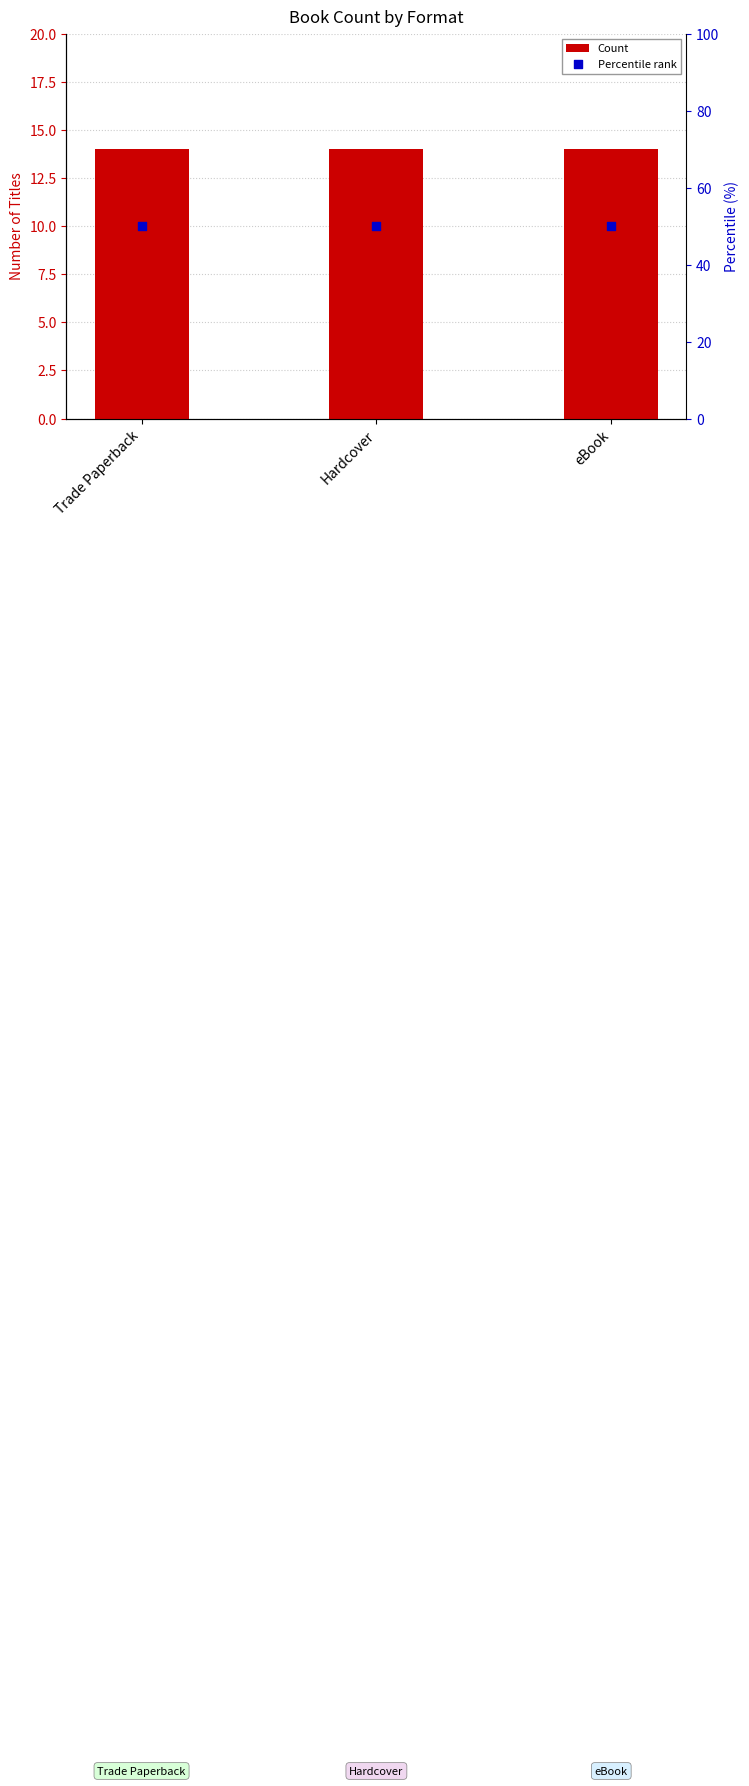

At how many categories does at least one series exceed 49?

3